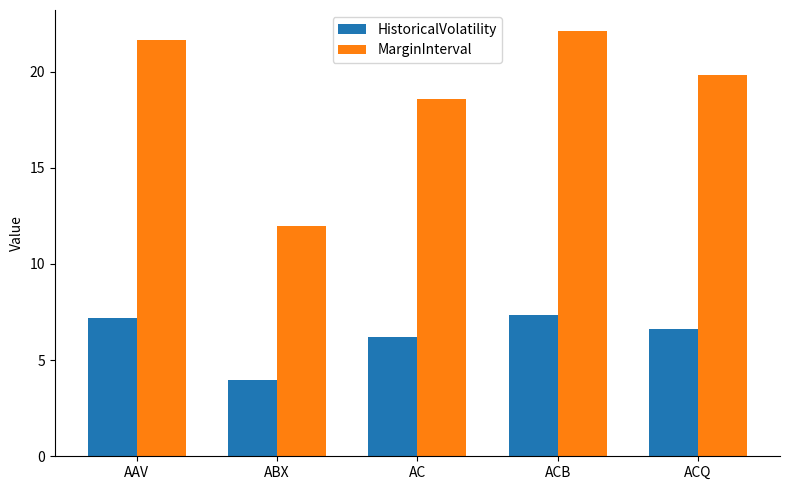

List the series in order of their peak value, highest first.

MarginInterval, HistoricalVolatility